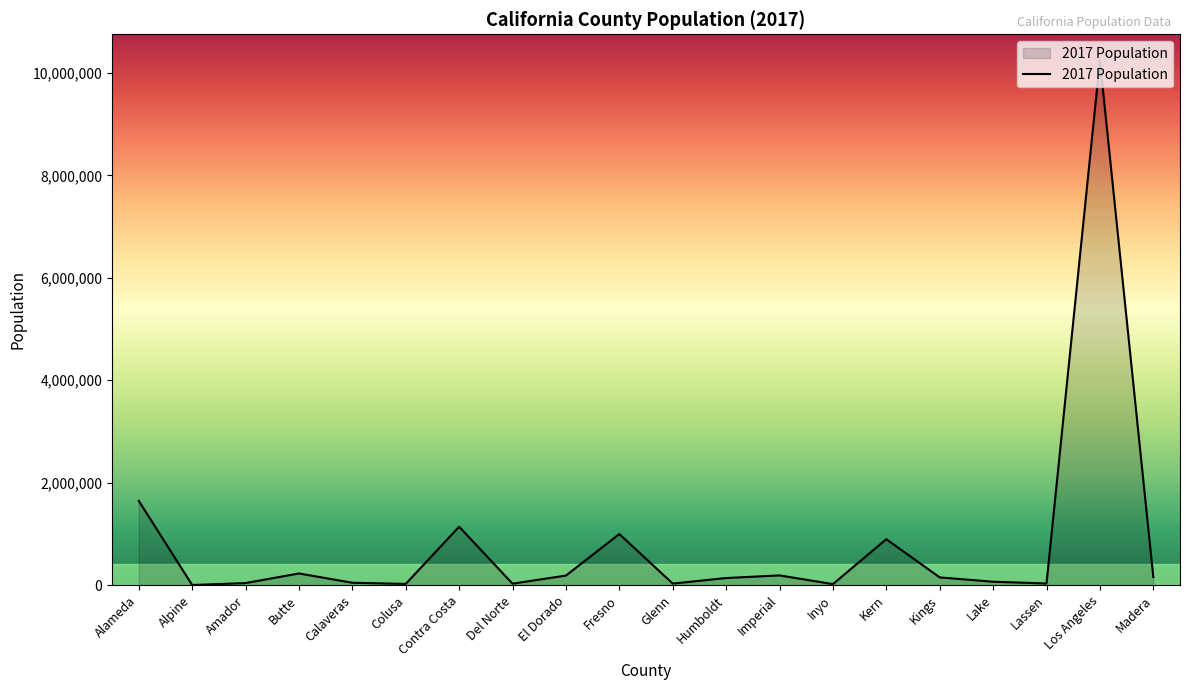

What is the difference between the second highest and second lowest values?

1626740